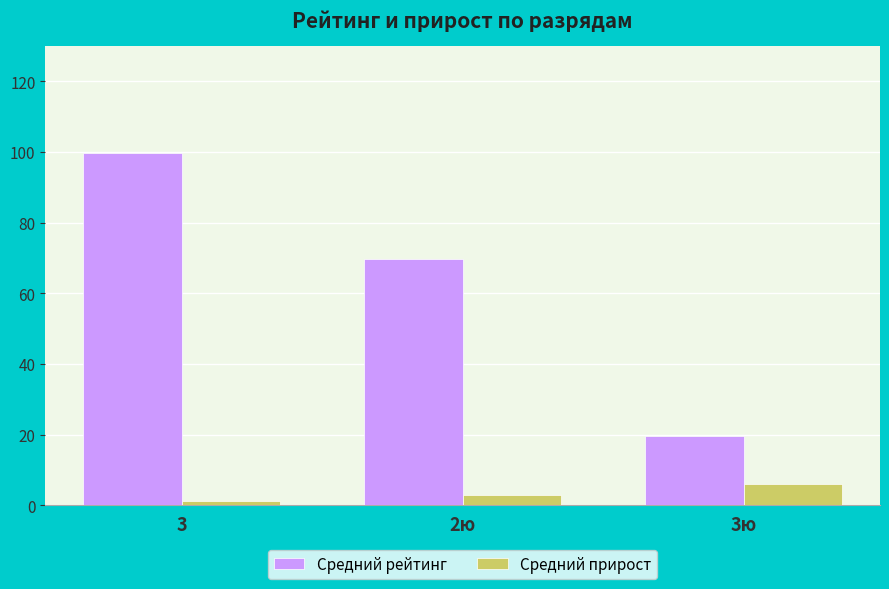

What is the greatest value displayed?

99.7